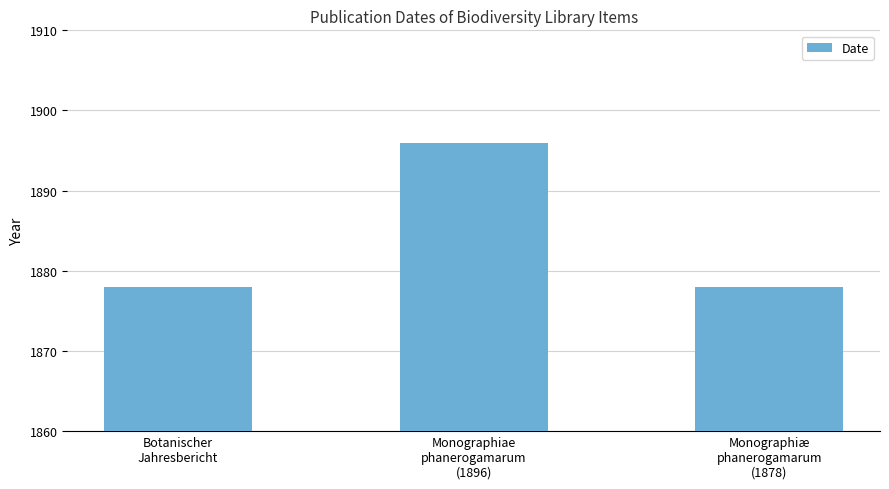

What is the value of the 3rd bar from the left?

1878